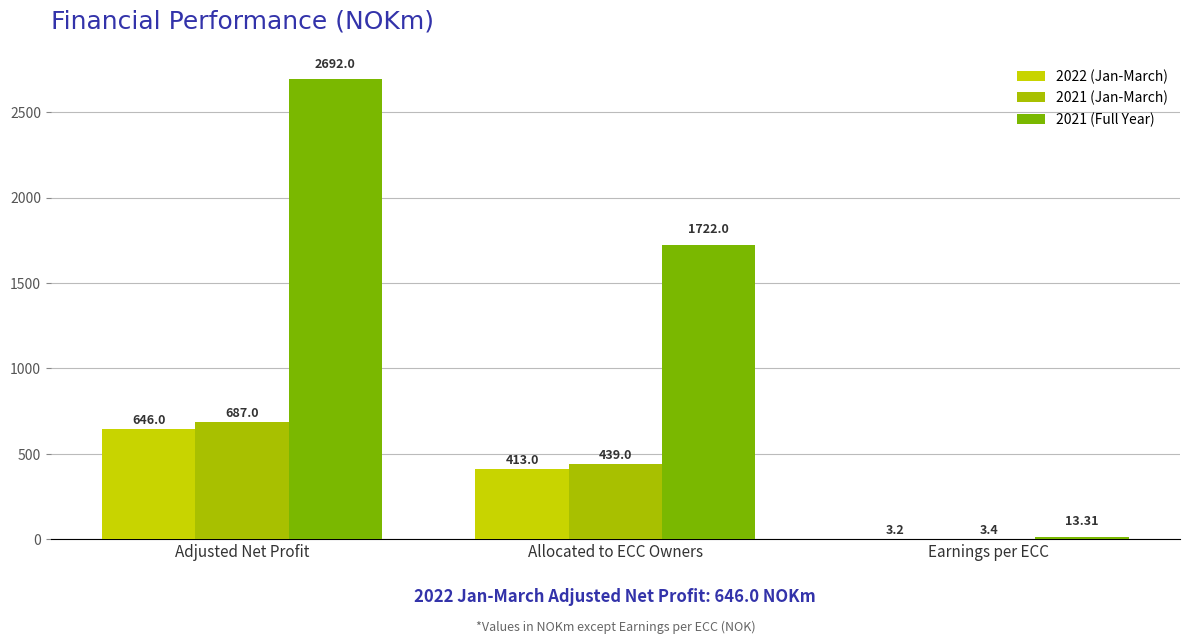

Rank the series by their maximum value, from lowest to highest.

2022 (Jan-March), 2021 (Jan-March), 2021 (Full Year)